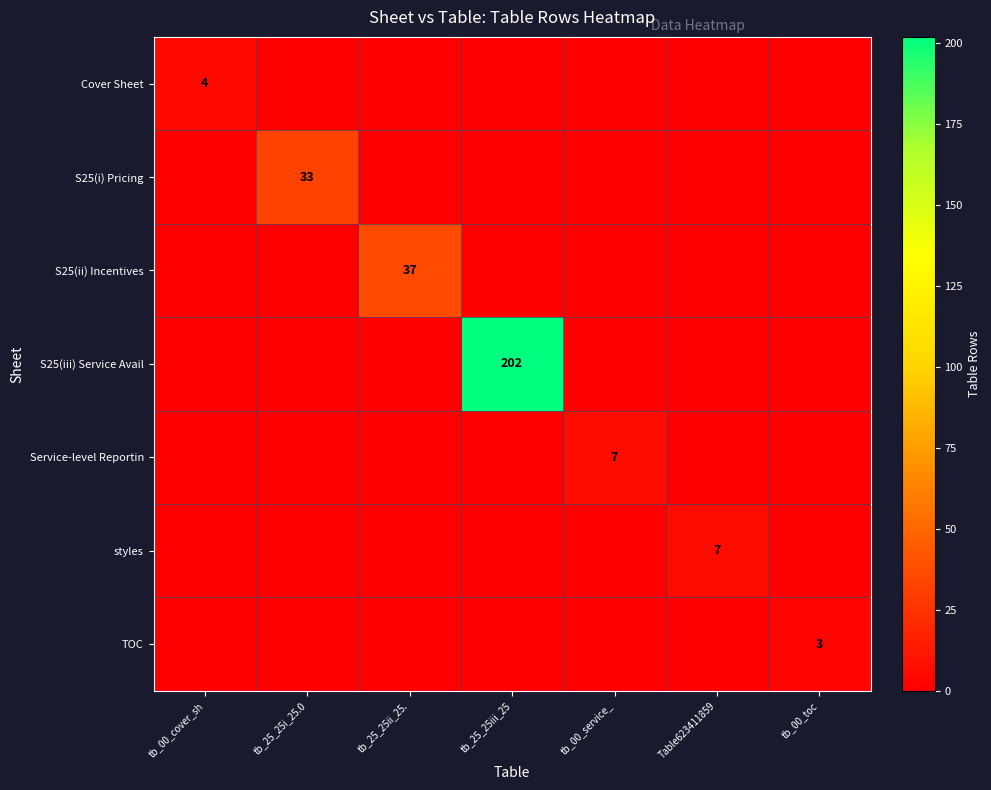

What is the average value of the Cover Sheet series?

1